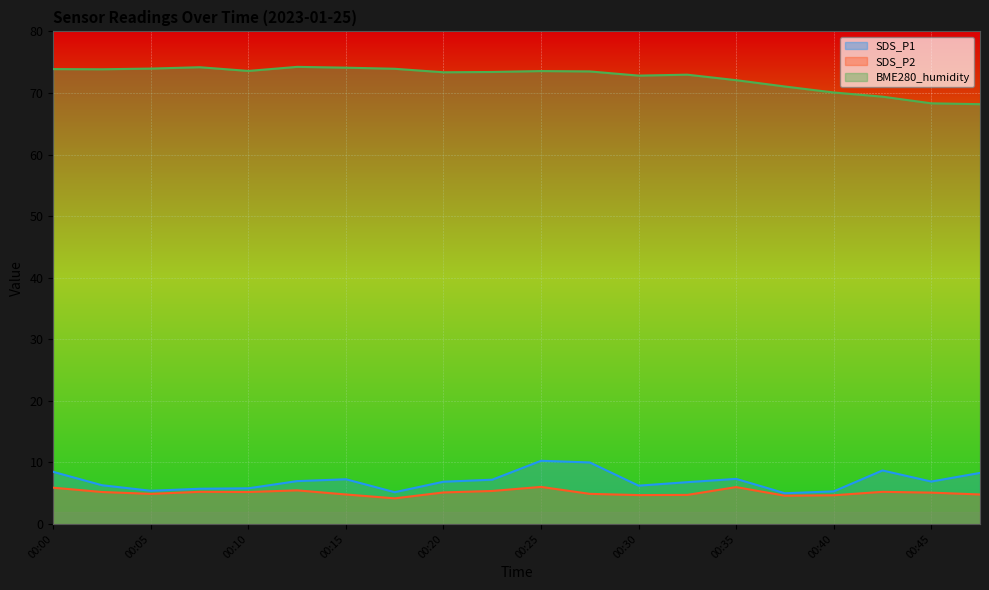

What is the total value across all series at 00:05?

84.3